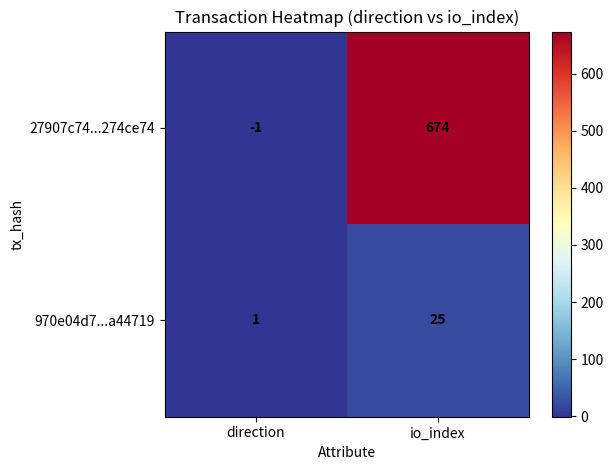

Is it true that 27907c74...274ce74 equals -1 at direction?

True